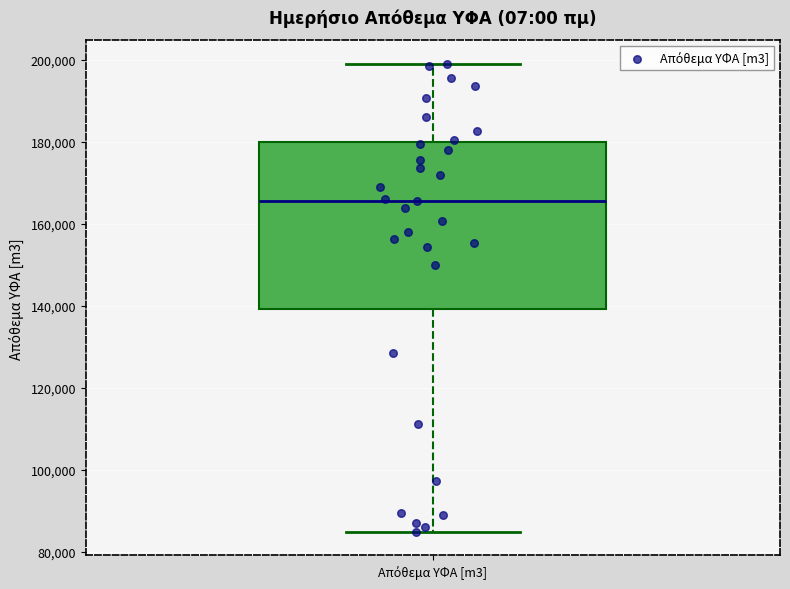

Read this box plot against the y-axis: the position of the median line, the range covered by the box, and the ends of both whiskers. The values are not printed on the chart, so give them approximately, as read against the axis.

median 166000, box 140000 to 180000, whiskers 84000 to 200000